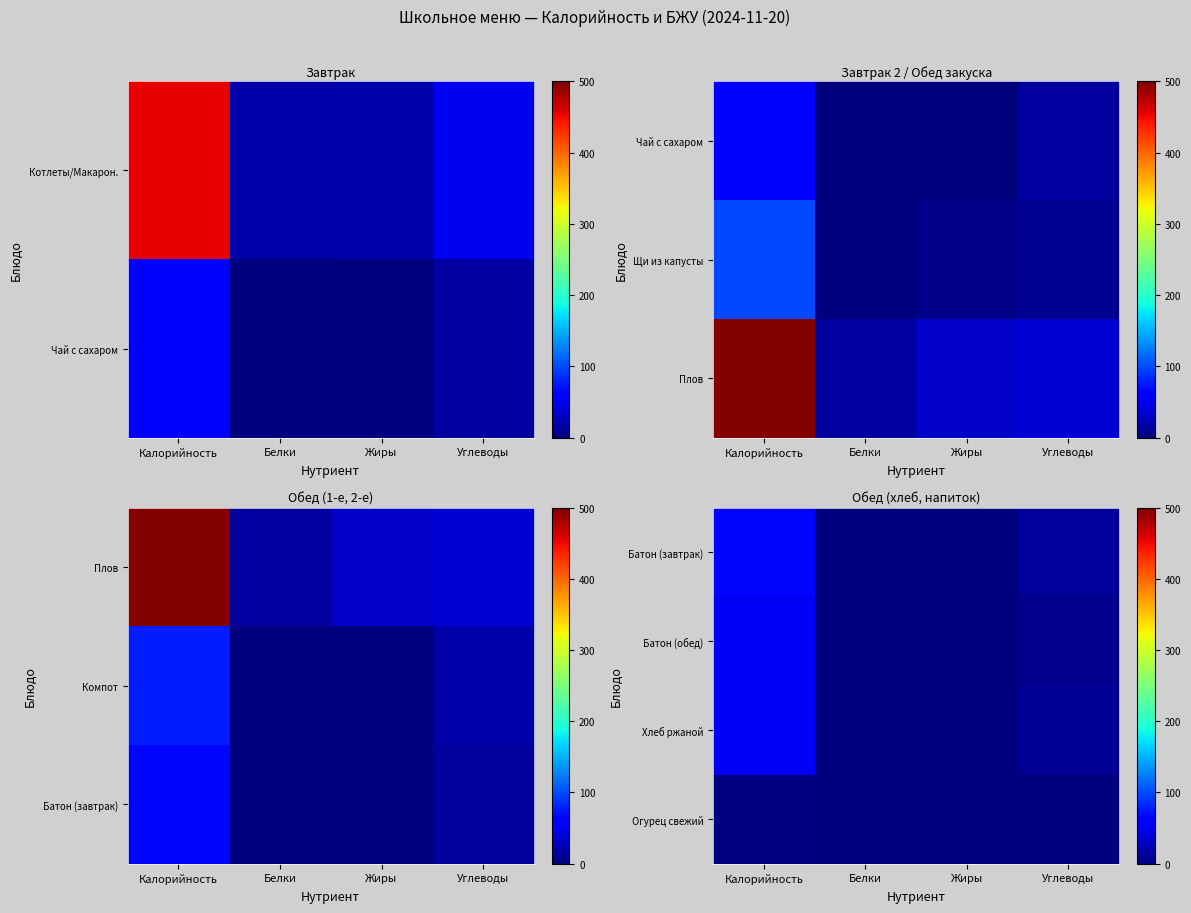

True or false: Огурец свежий has a value of 0.0 at Жиры.

True